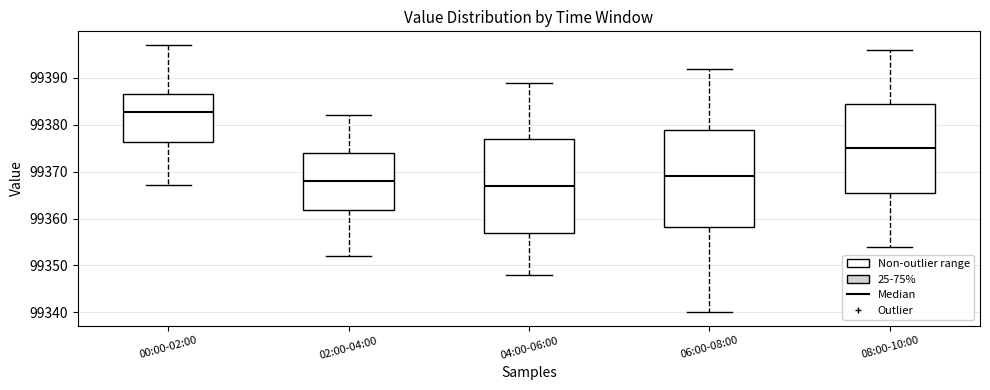

Which box has the lowest median line?

04:00-06:00